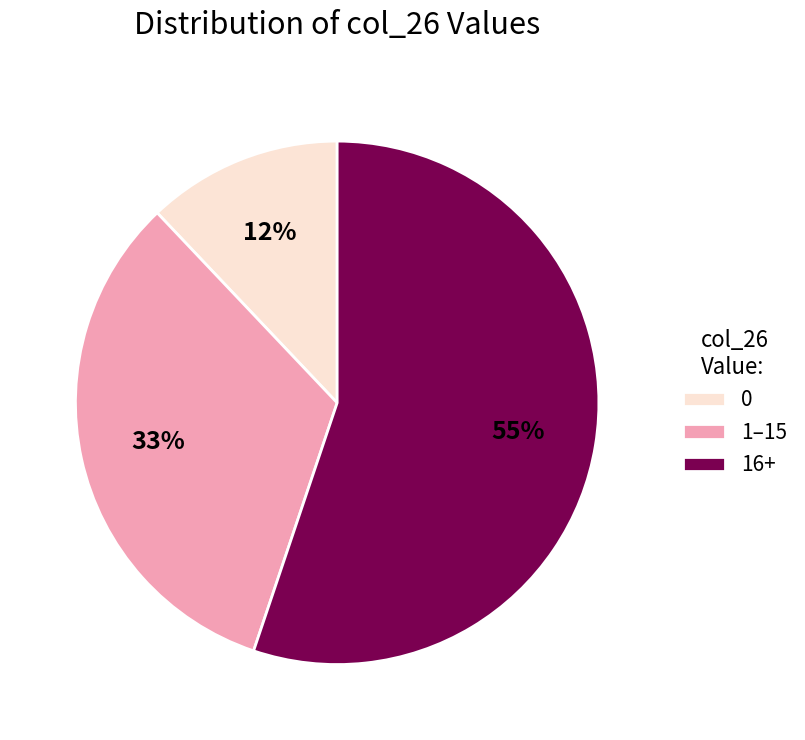

Is the sum of 16+ and 0 greater than half?

Yes